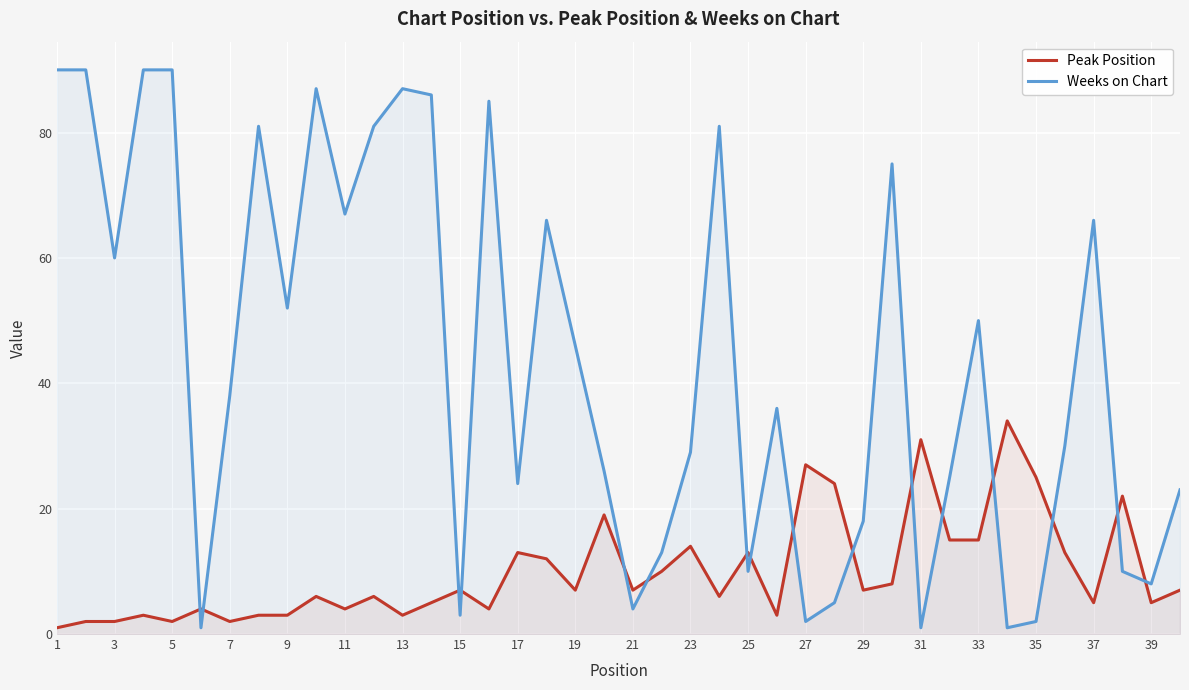

What is the difference between the maximum and second lowest values in the Peak Position series?

32